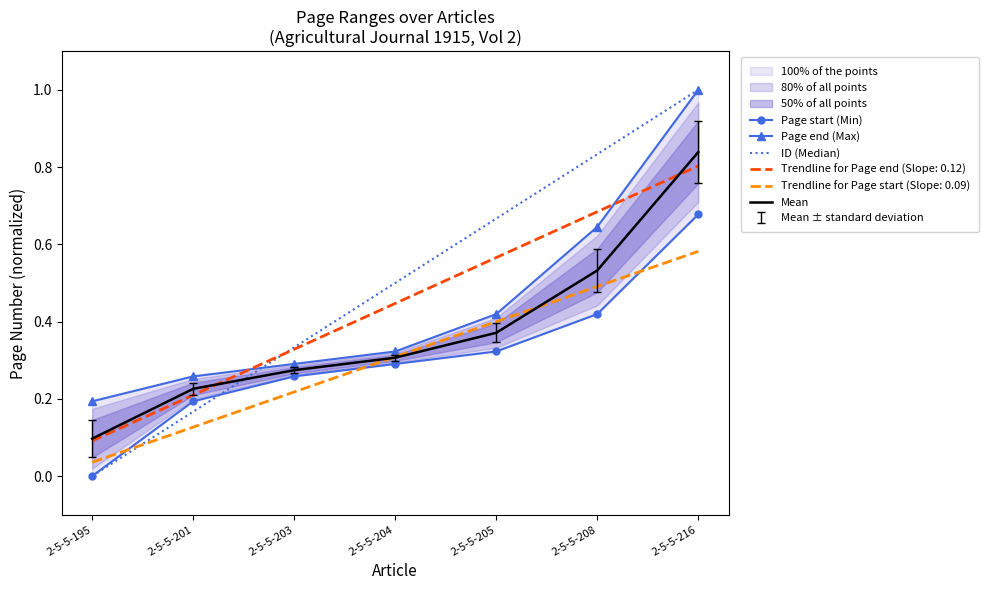

What is the highest value of the ID (Median) series?

1.0